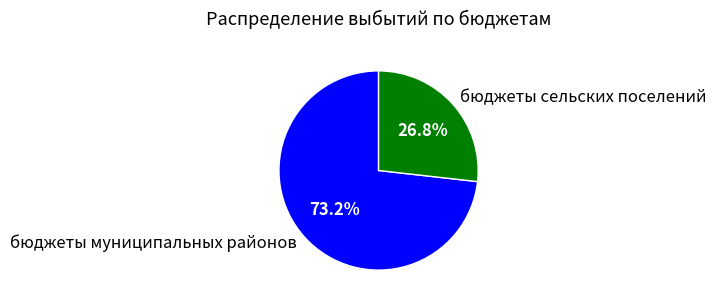

To the nearest percent, what portion does бюджеты сельских поселений represent?

27%